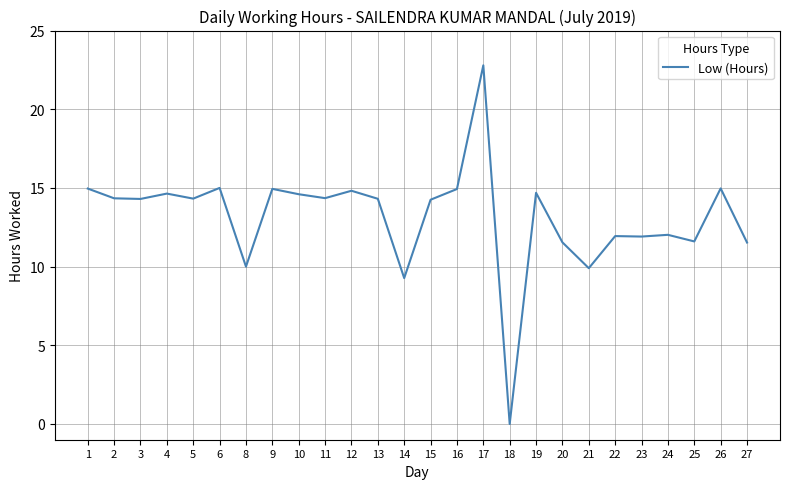

At which category does the chart reach its peak across all series?

17